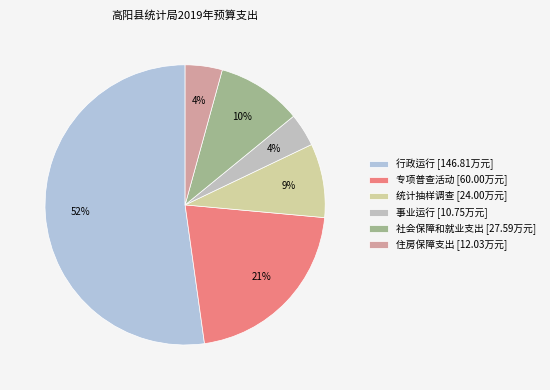

True or false: 统计抽样调查 accounts for 9% of the total.

True